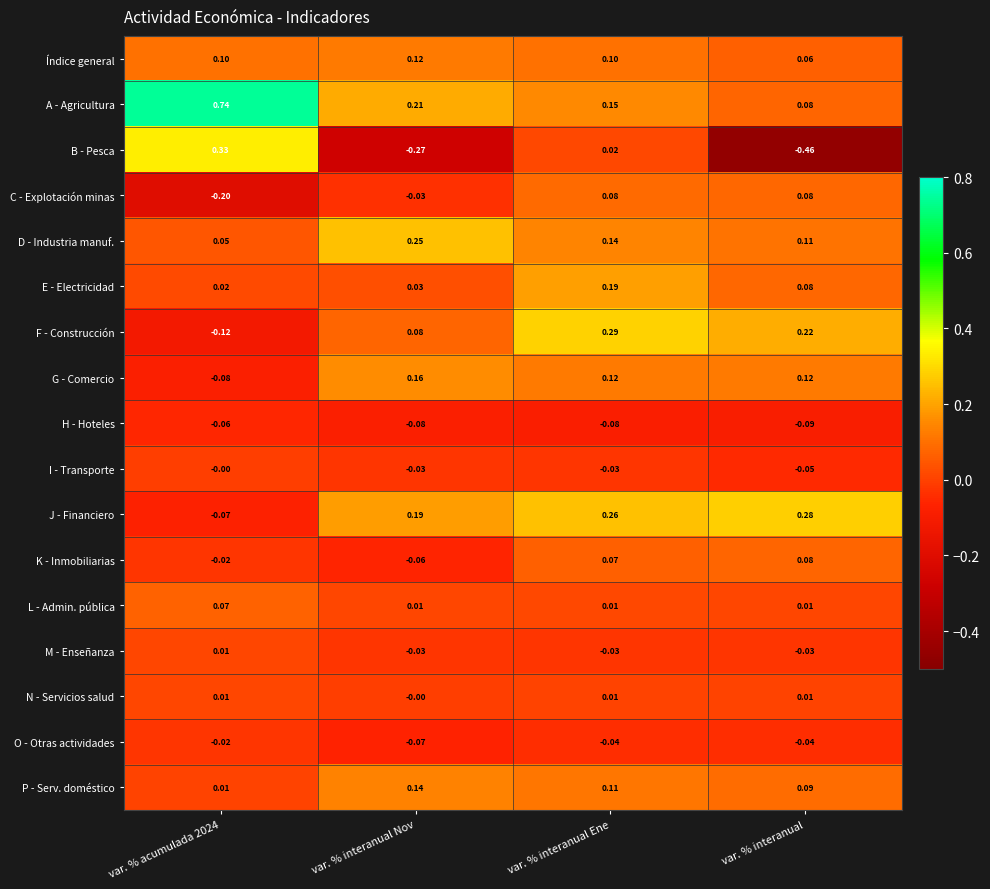

At which label is B - Pesca closest to 0?

var. % interanual Ene